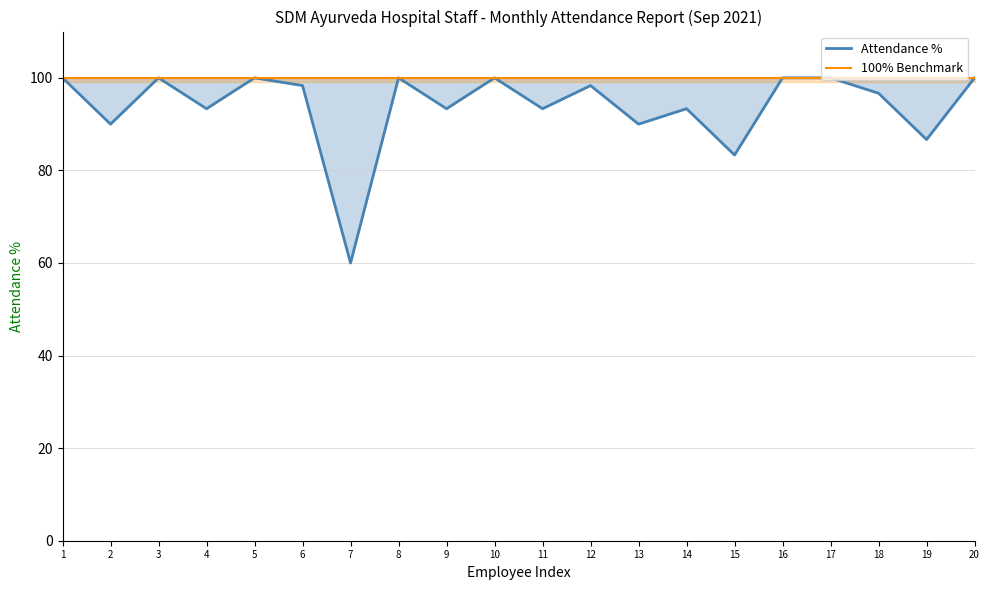

Count the number of categories in the chart.

20